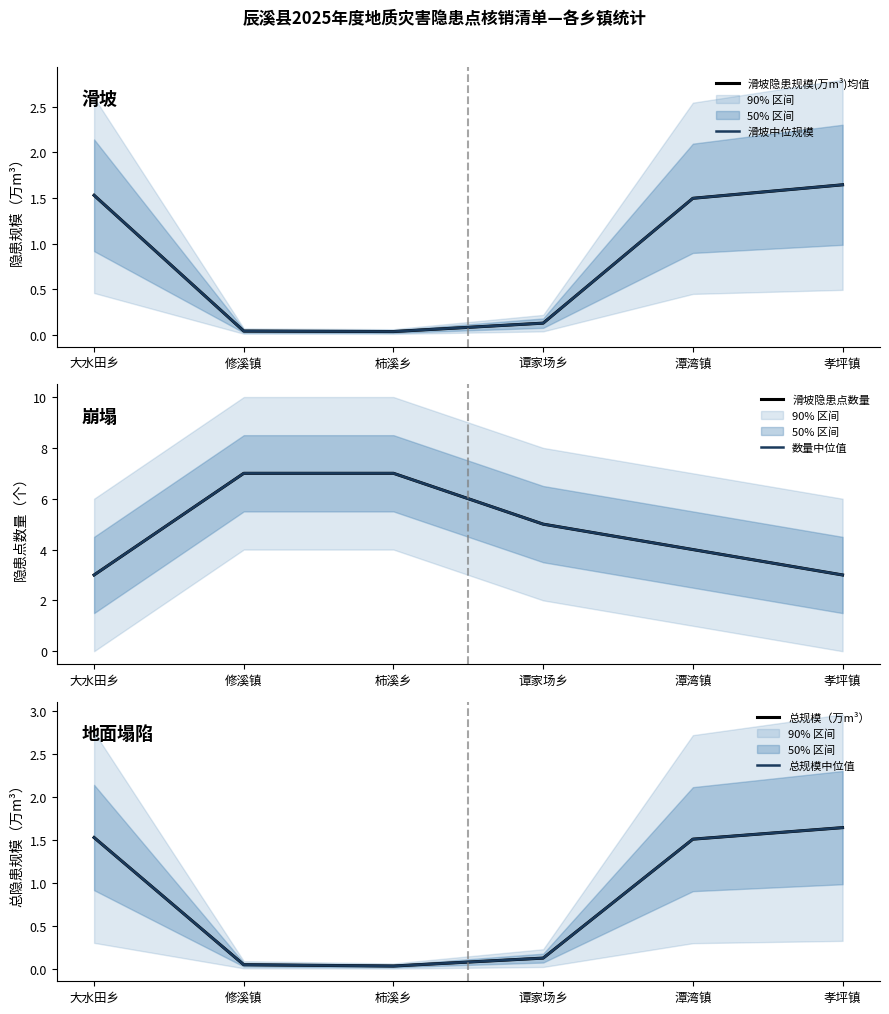

In 总规模中位值, how many points are lower than both neighbors (excluding endpoints)?

1